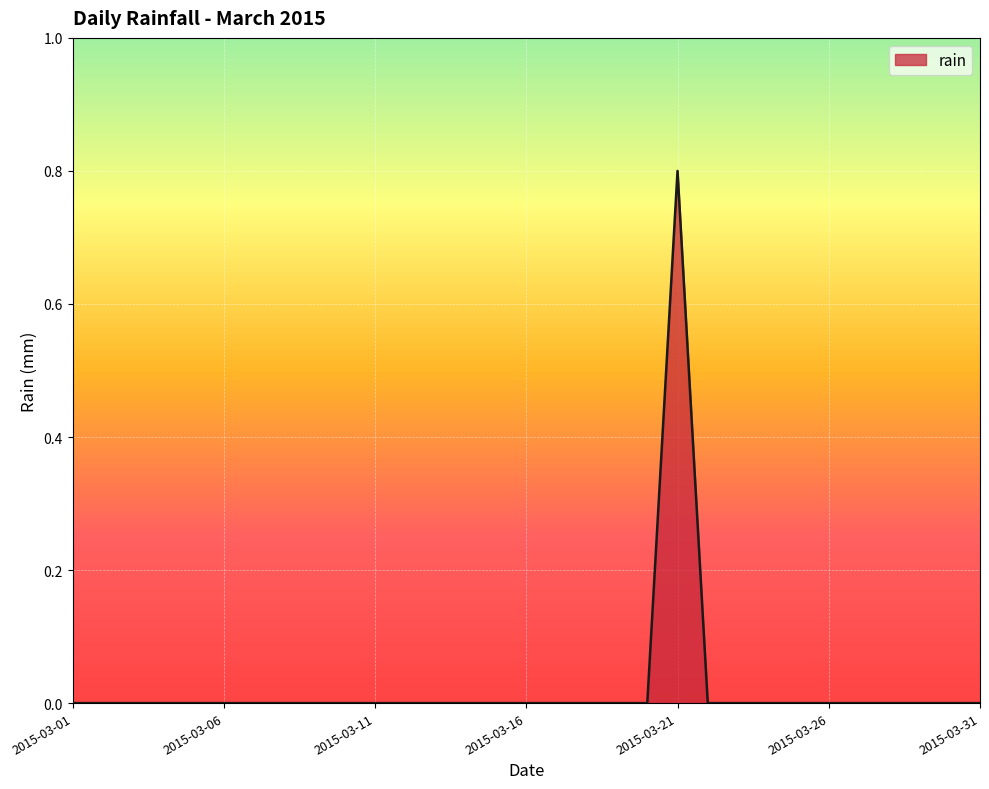

What is the difference between the maximum and minimum values?

0.8